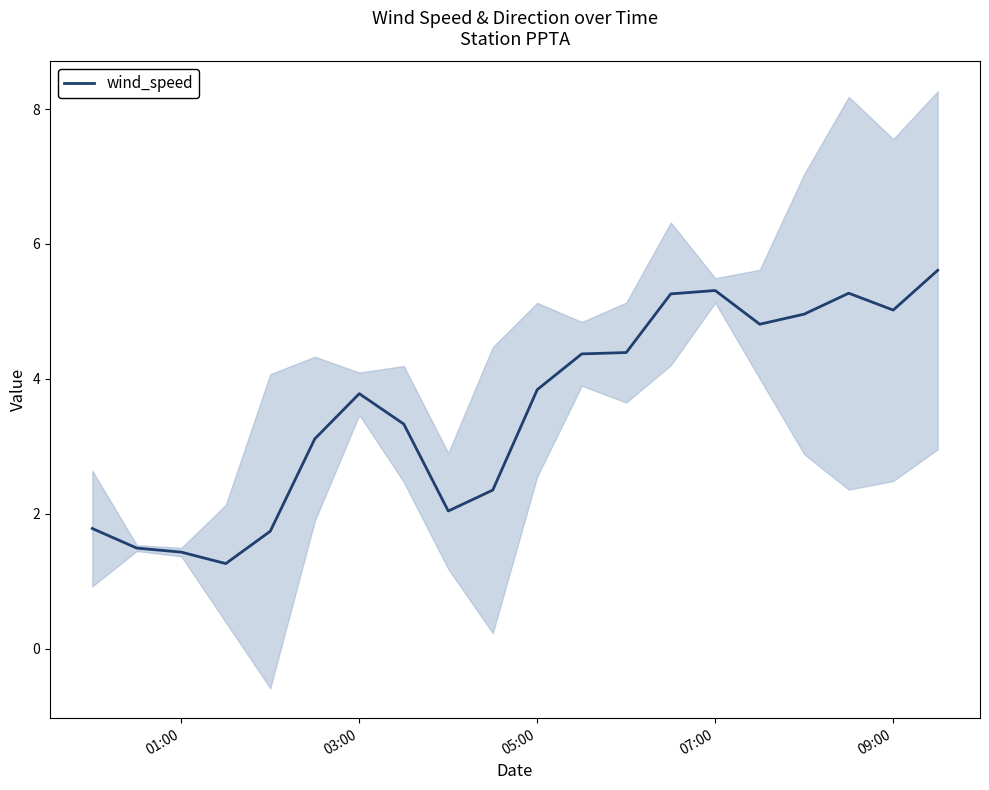

What is the minimum value for wind_speed?

1.3